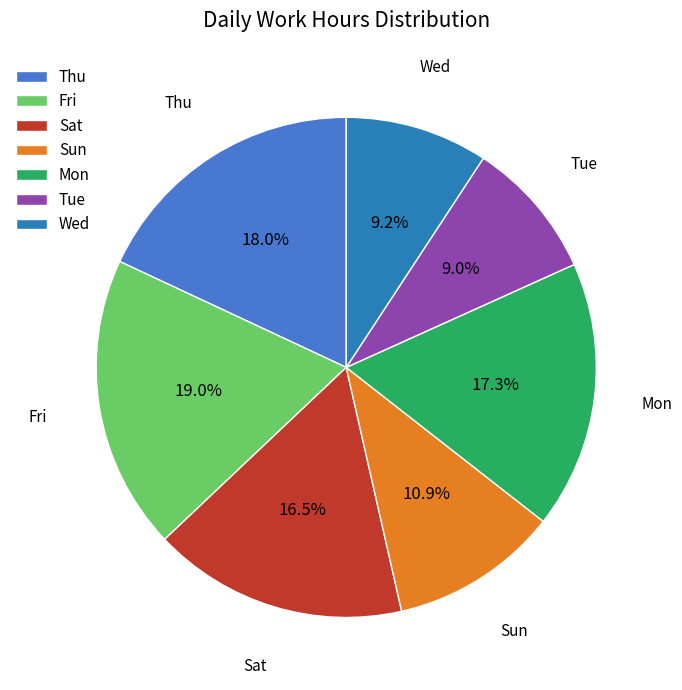

Is there any slice that represents more than half of the pie?

No